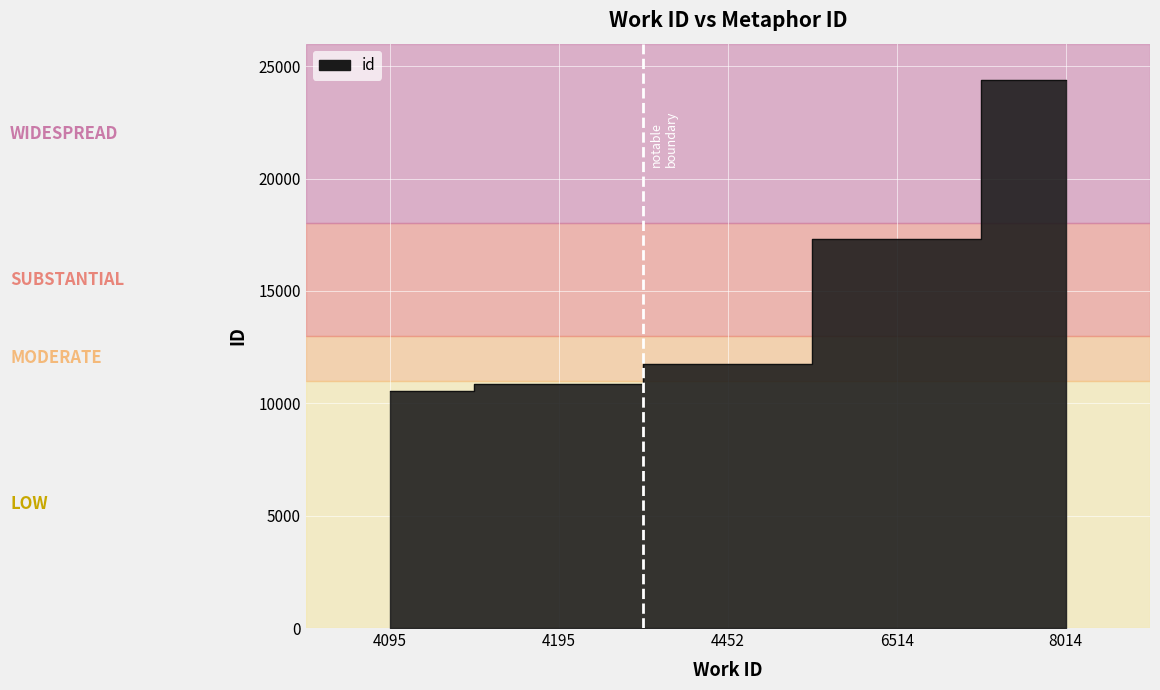

Where is the data nearest to the value 17460?

6514